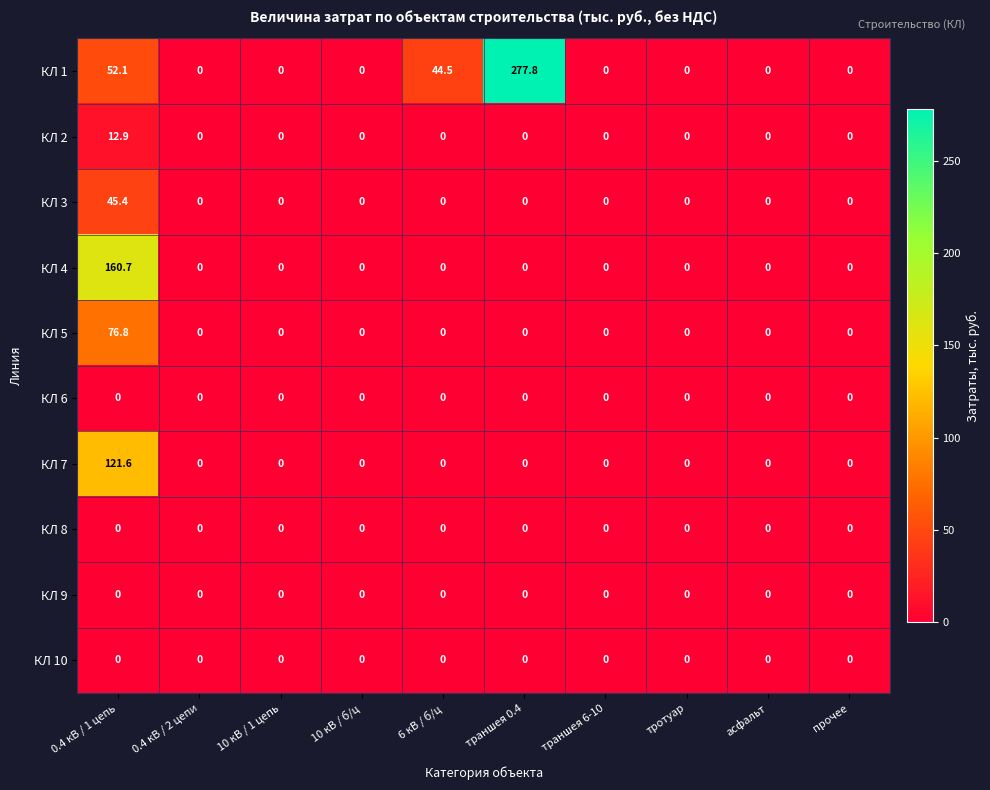

At which category is the sum across all series the highest?

0.4 кВ / 1 цепь